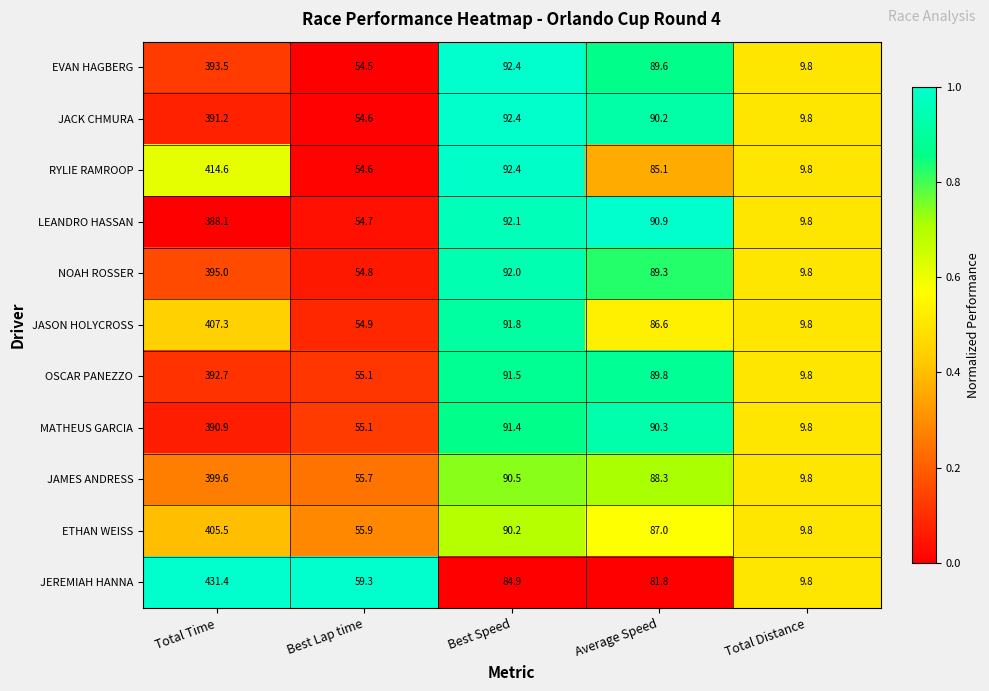

Which category has the highest value in the MATHEUS GARCIA series?

Total Time